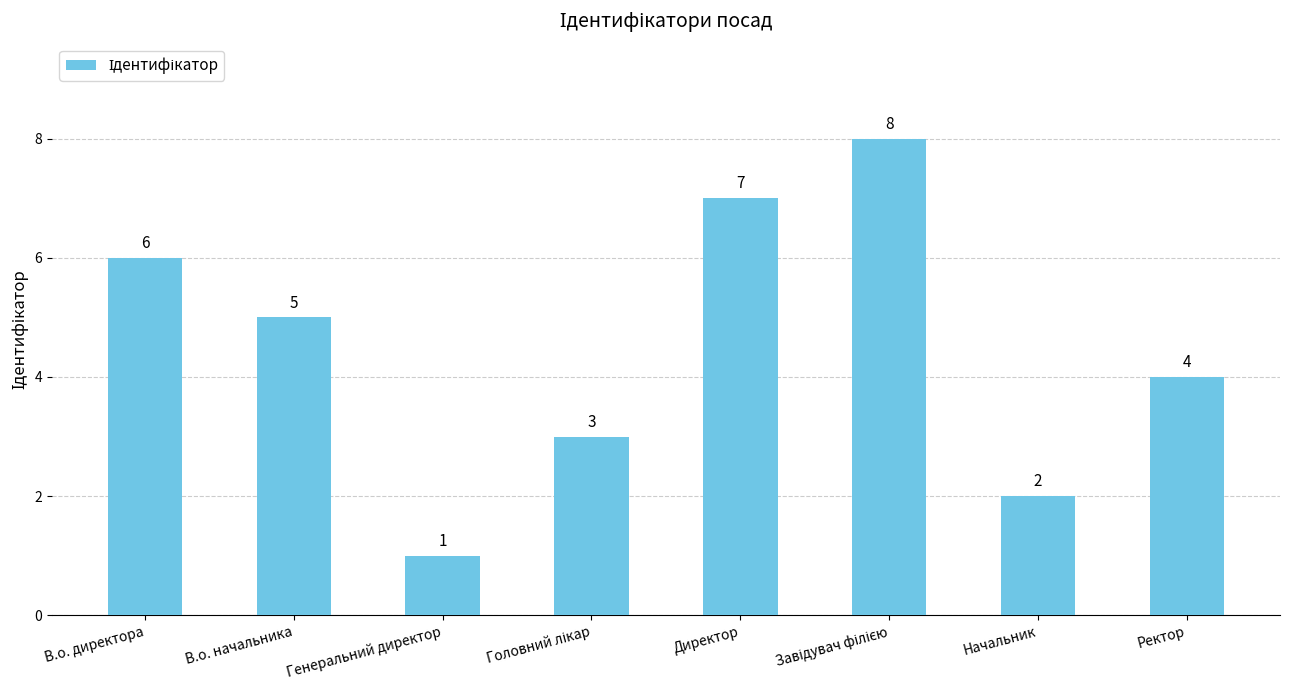

What is the label of the 2nd bar from the right?

Начальник